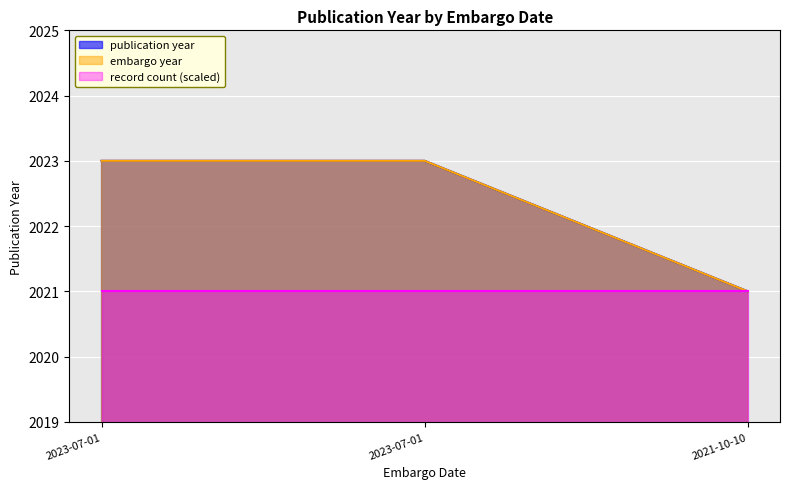

Rank the categories by value from lowest to highest.

2021-10-10, 2023-07-01, 2023-07-01